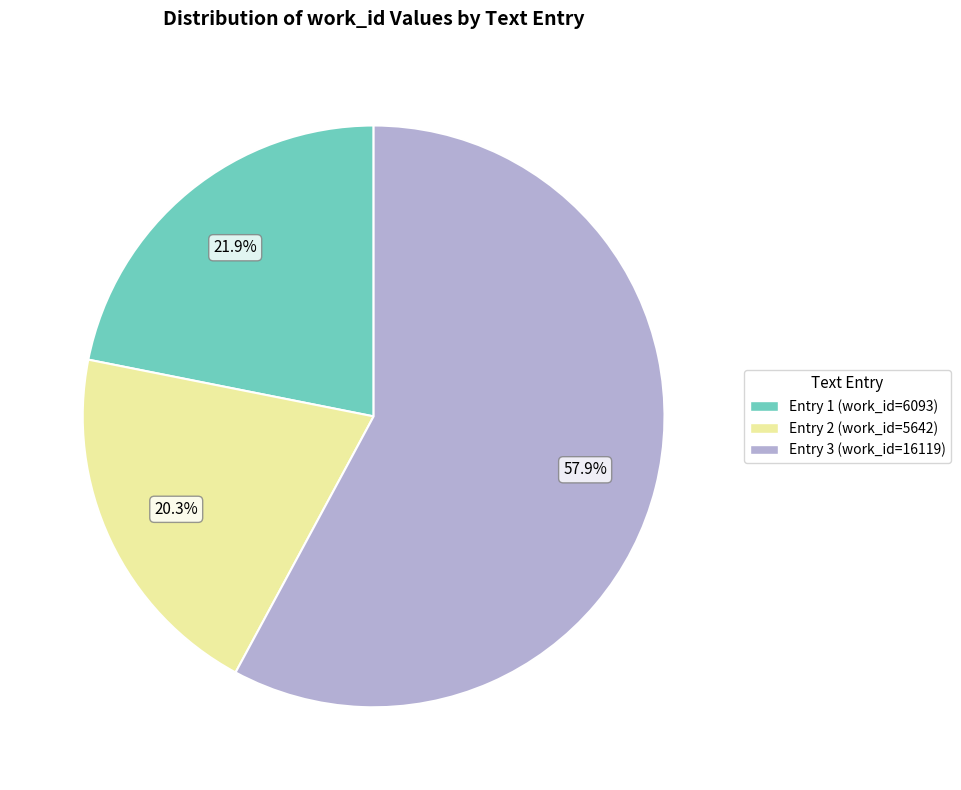

Is there any slice that represents more than half of the pie?

Yes